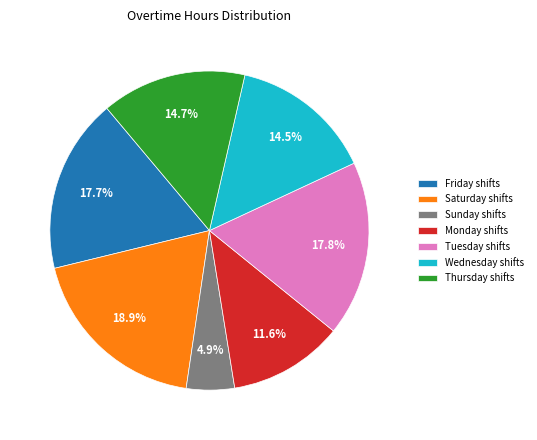

Is there a majority slice in this chart?

No